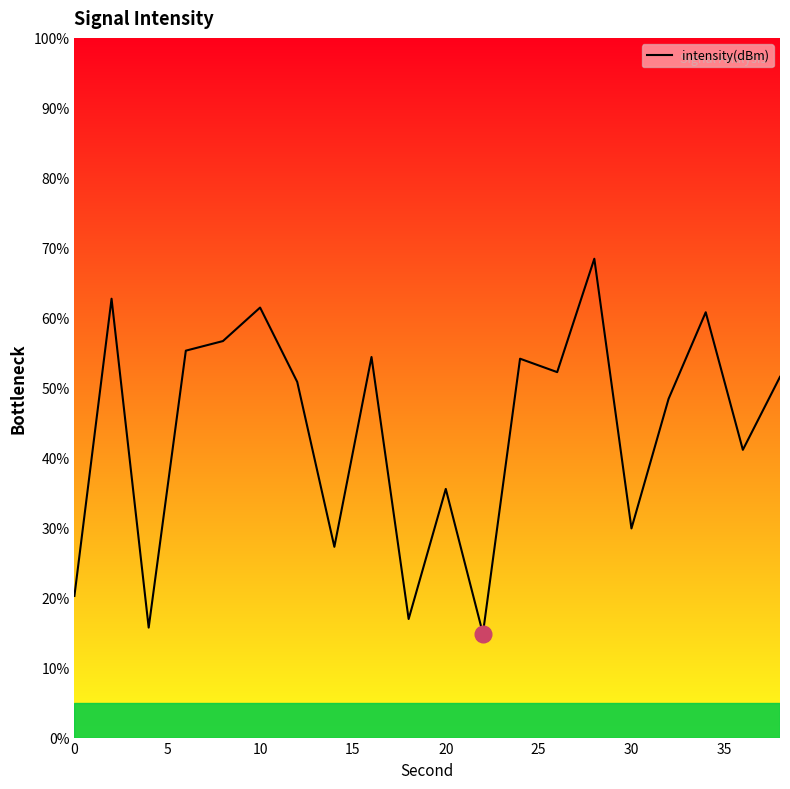

What is the difference between the maximum and minimum values?

53.6